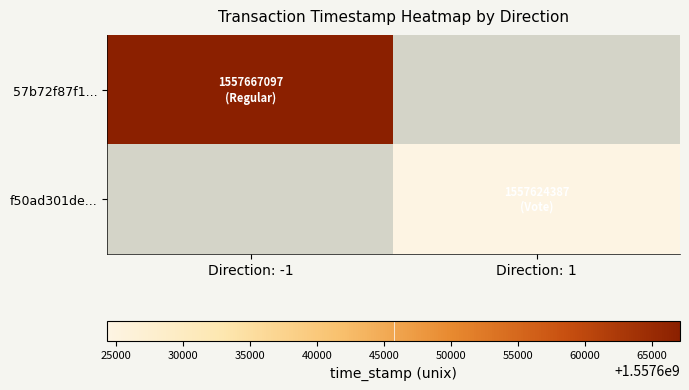

How many data points does each series have?

2